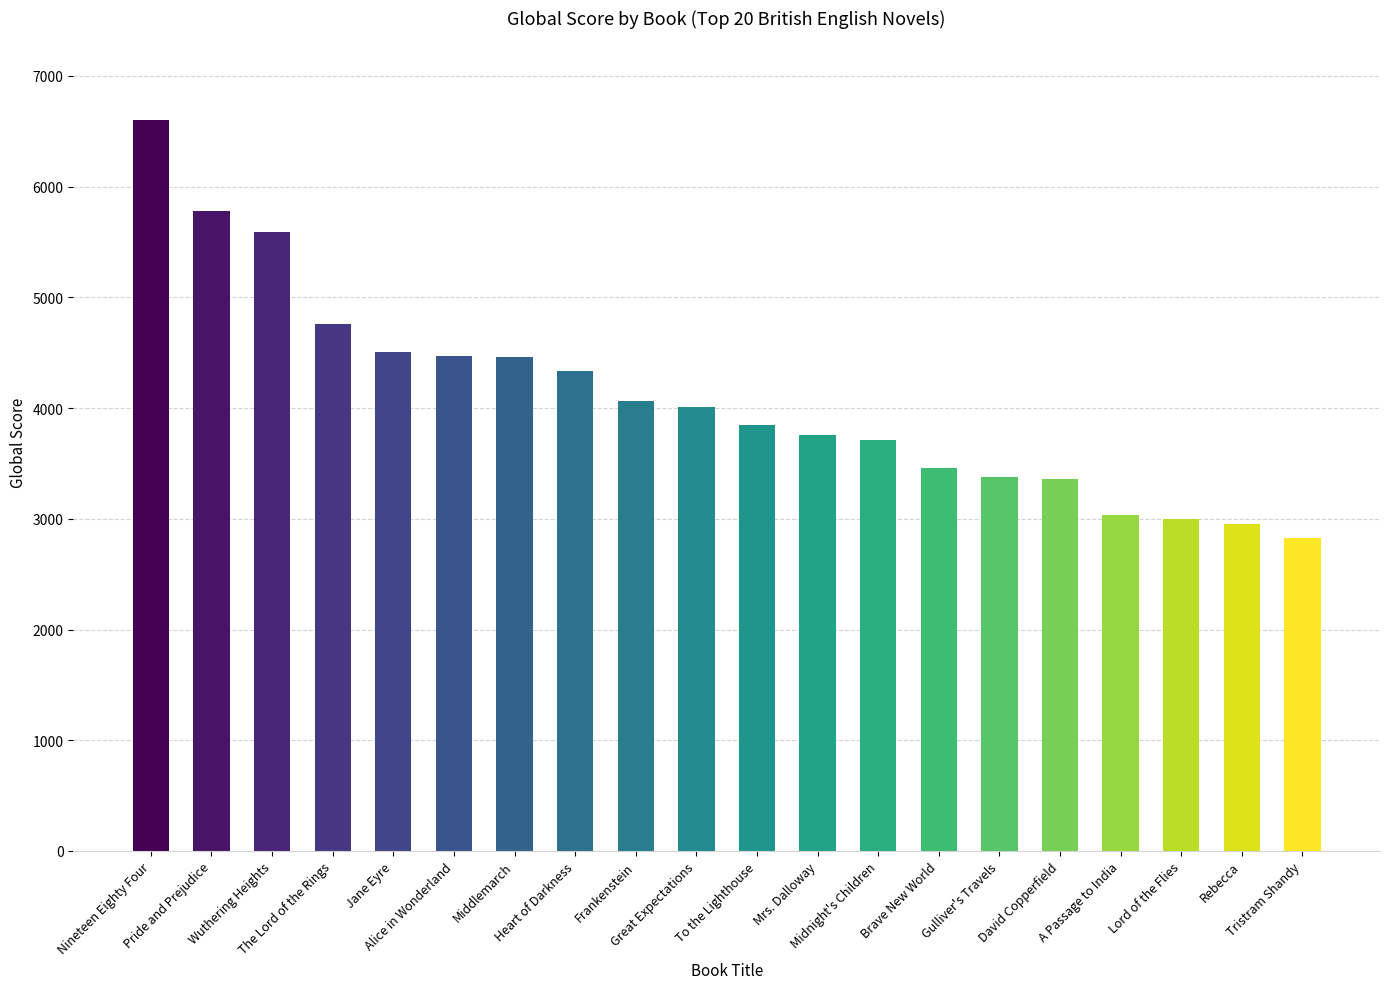

How many data points does each series have?

20